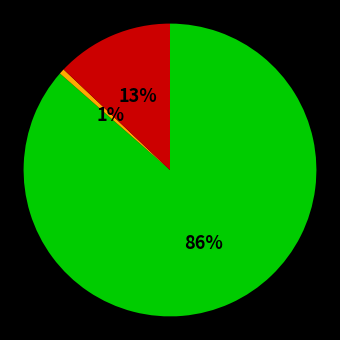

To the nearest percent, what is the average slice percentage?

33%